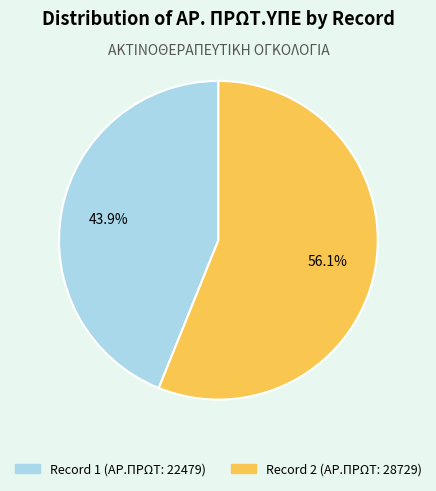

Is there a majority slice in this chart?

Yes